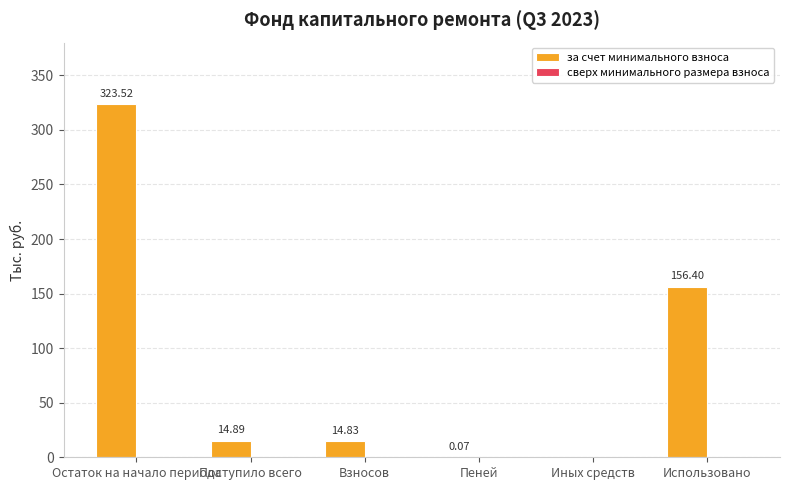

What is the change in value from Взносов to Пеней?

-14.8